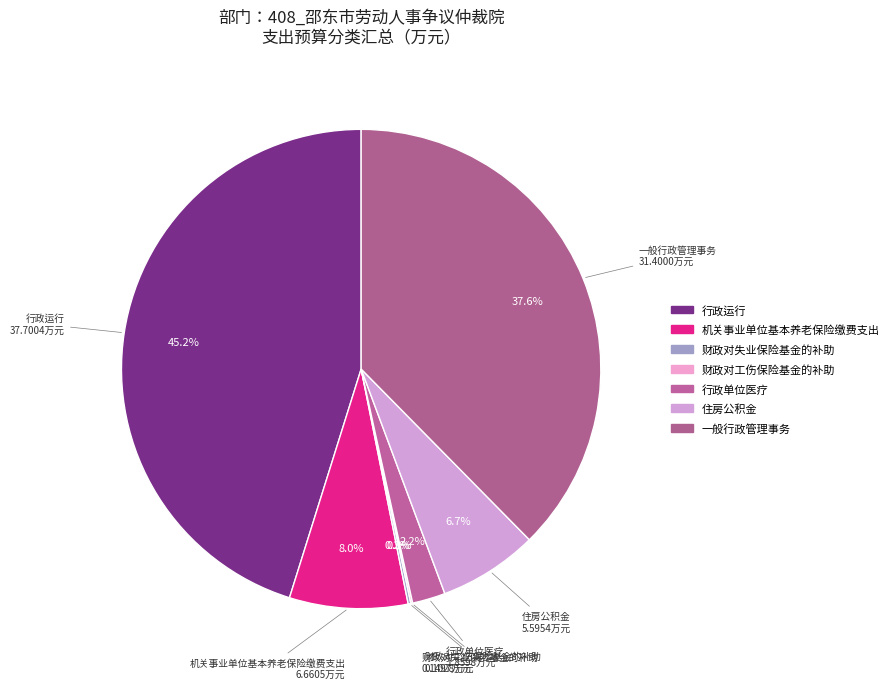

The 行政运行 slice represents 40% of the pie. True or false?

False